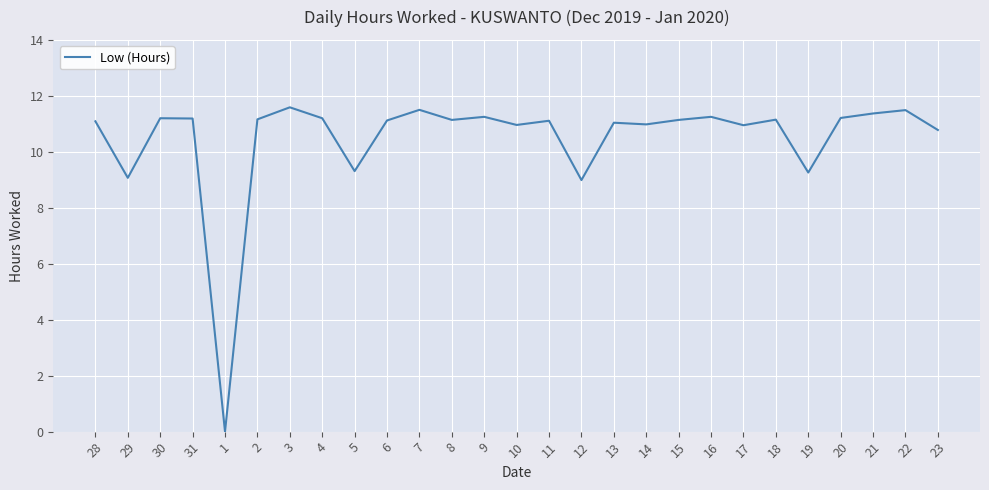

How many categories are shown in the chart?

27